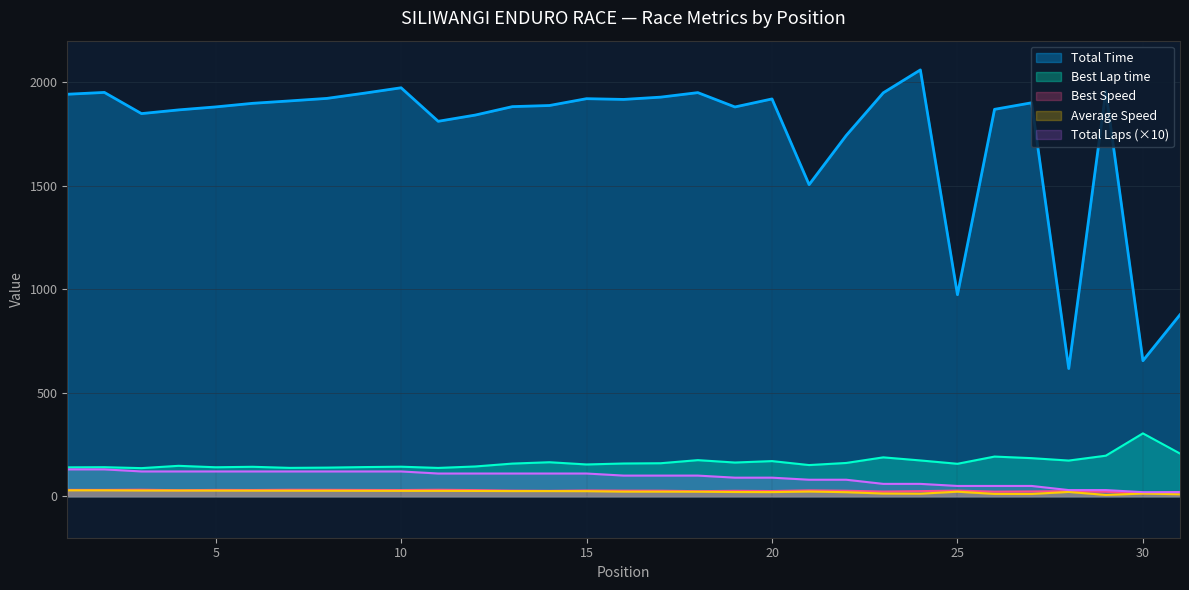

What is the difference between the second highest and second lowest values in the Best Lap time series?

69.4